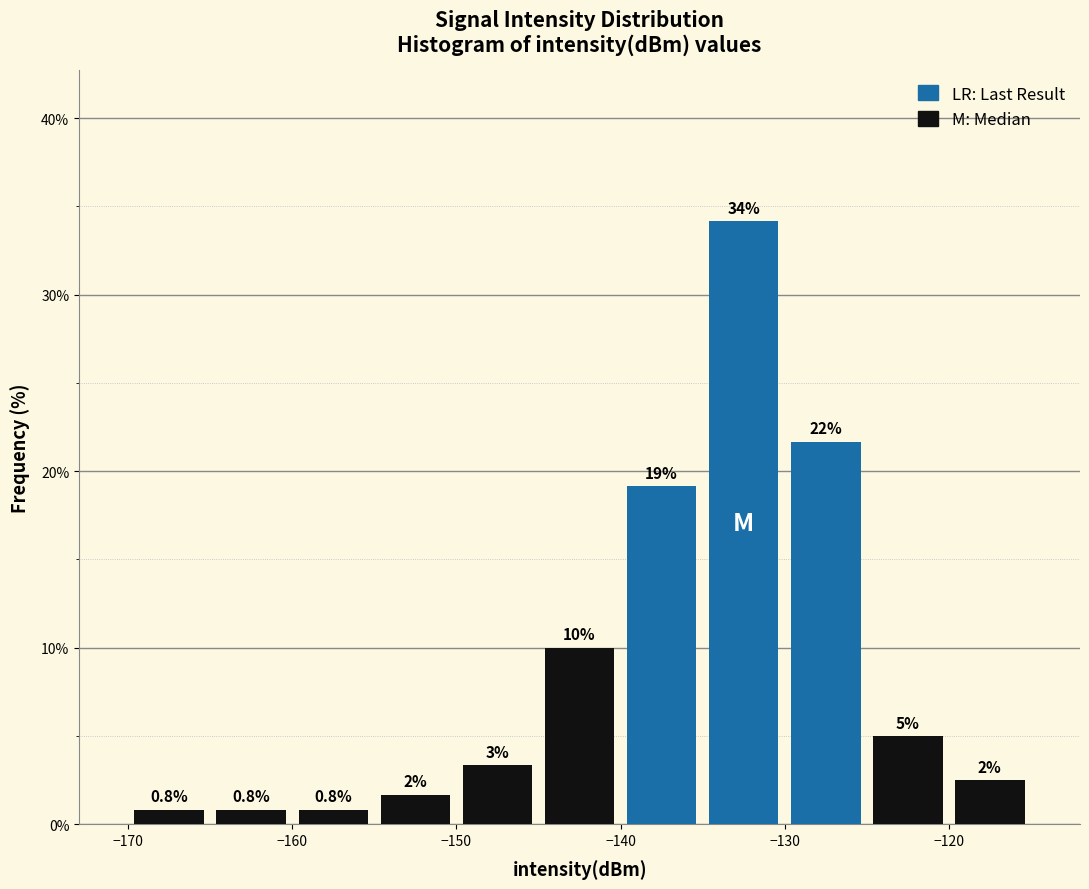

Over which range of the x-axis is the bar tallest?

-135 to -130